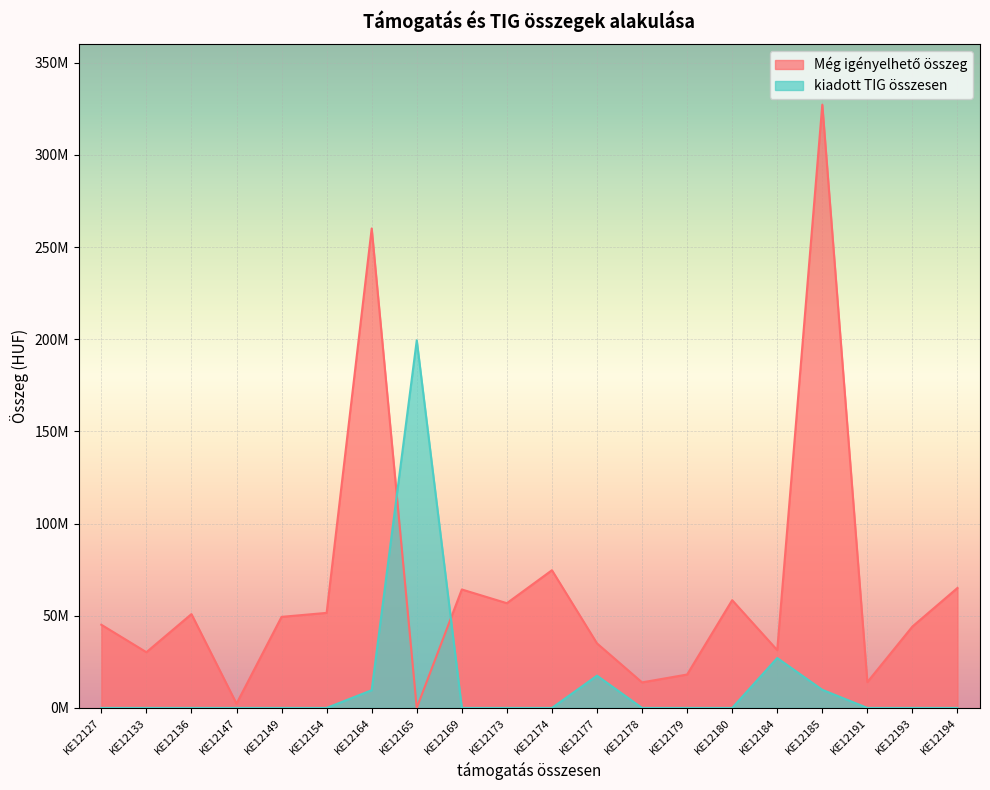

Rank the series by their average value, from highest to lowest.

Még igényelhető összeg, kiadott TIG összesen